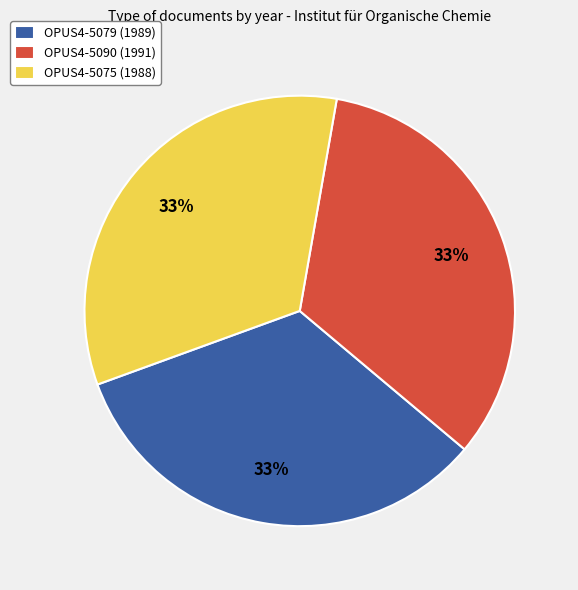

True or false: OPUS4-5090 (1991) accounts for 33% of the total.

True